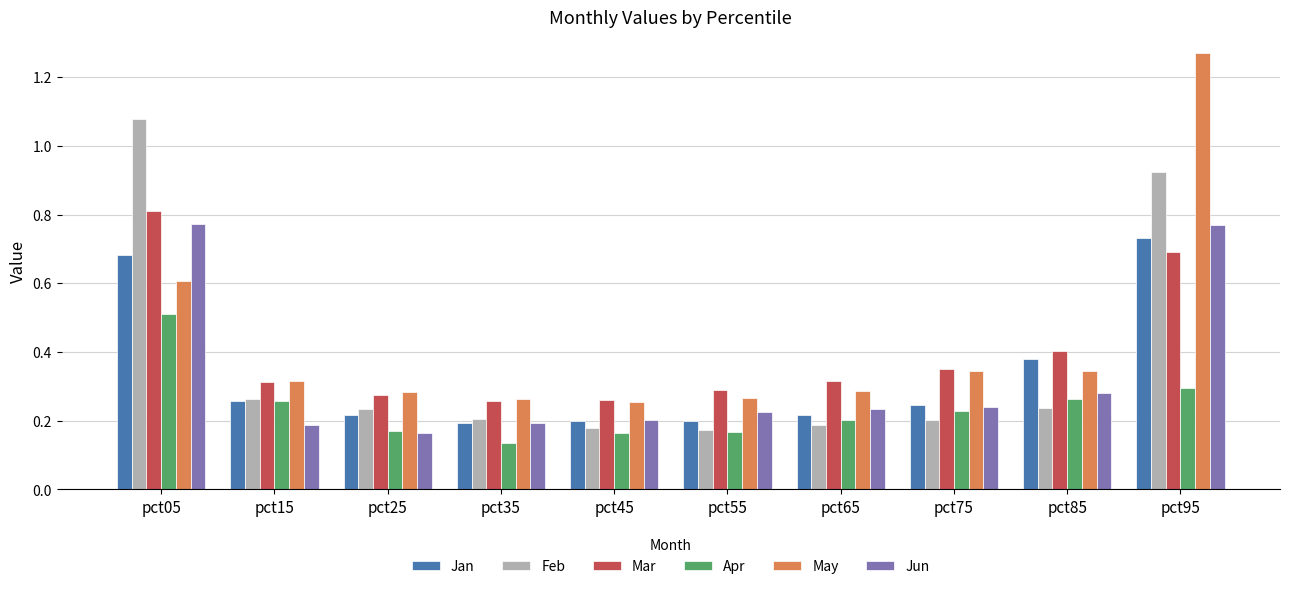

What is the difference between the second highest and second lowest values in the Jan series?

0.5